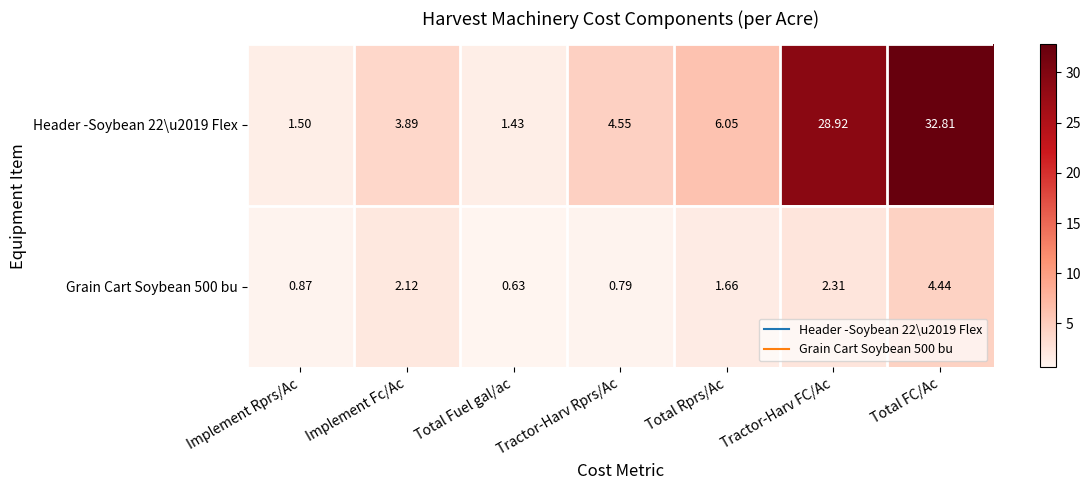

Rank the categories by Grain Cart Soybean 500 bu value from lowest to highest.

Total Fuel gal/ac, Tractor-Harv Rprs/Ac, Implement Rprs/Ac, Total Rprs/Ac, Implement Fc/Ac, Tractor-Harv FC/Ac, Total FC/Ac